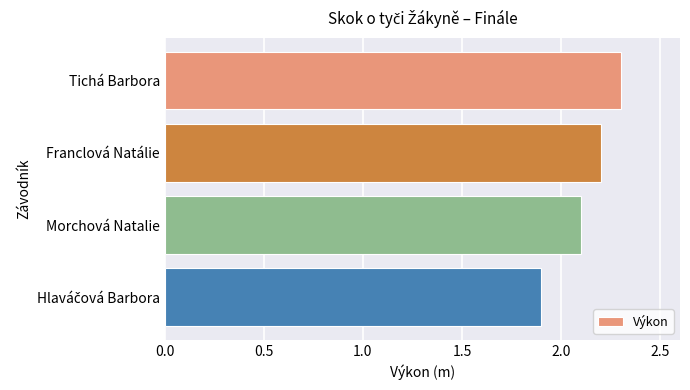

Reading top to bottom, what are all the values shown in this chart?

2.3	2.2	2.1	1.9